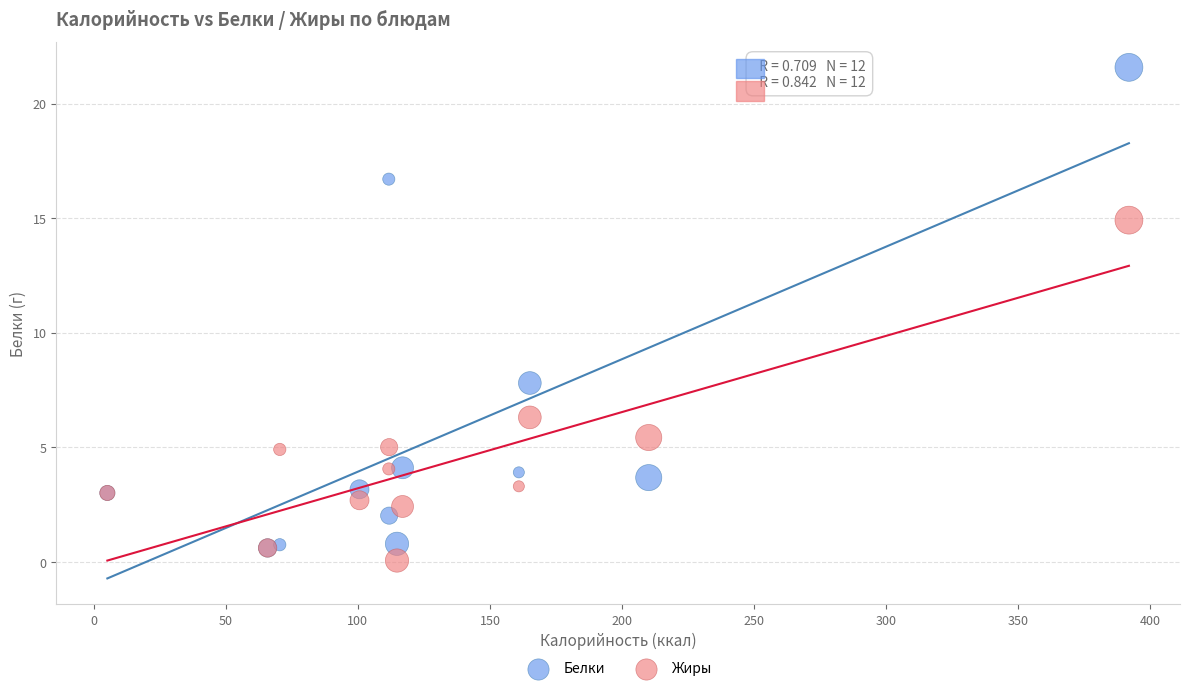

Across all series, what Y value is closest to 10?

7.8